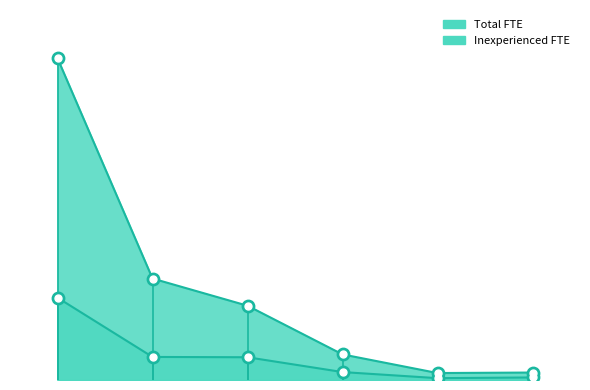

Which series has the largest total across all categories?

Total FTE